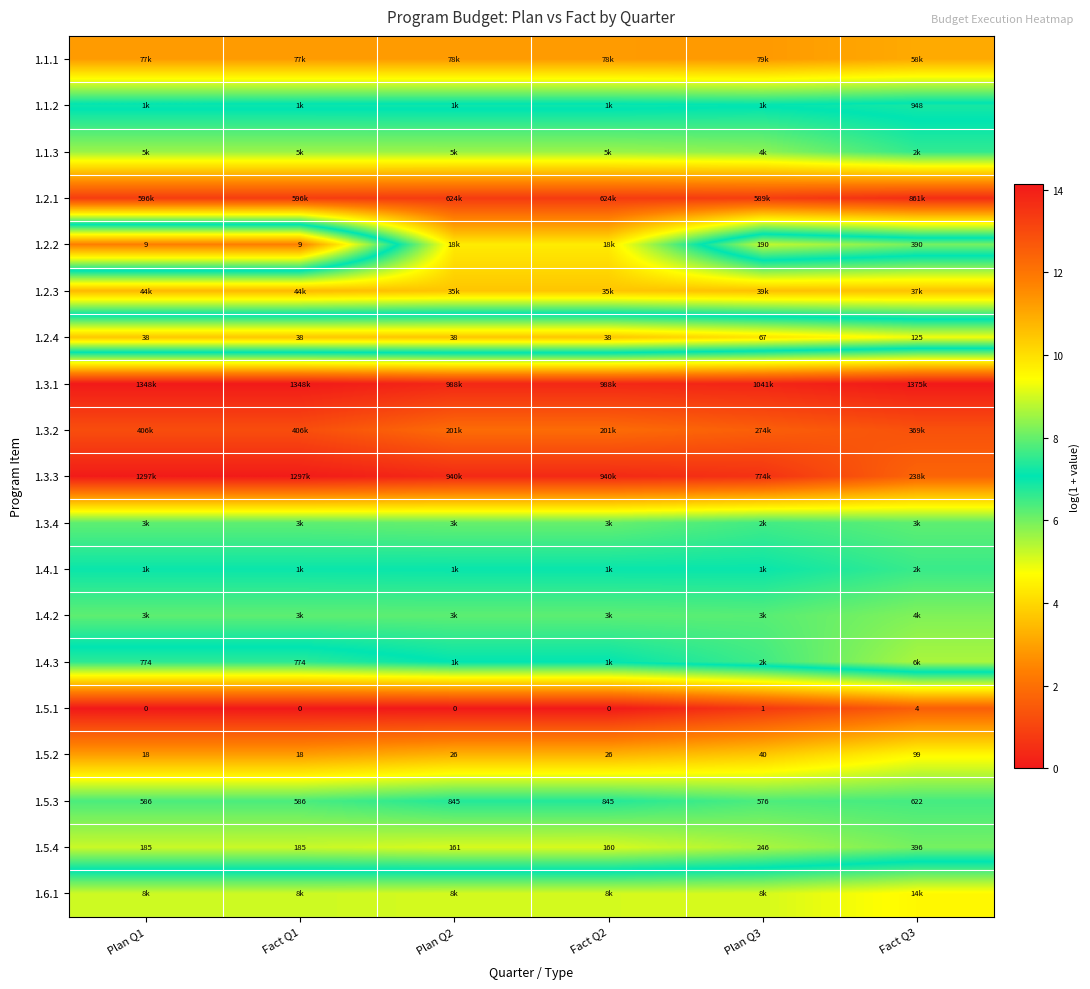

Is the value of 1.2.2 at Fact Q1 greater than the value of 1.5.3 at Plan Q1?

No